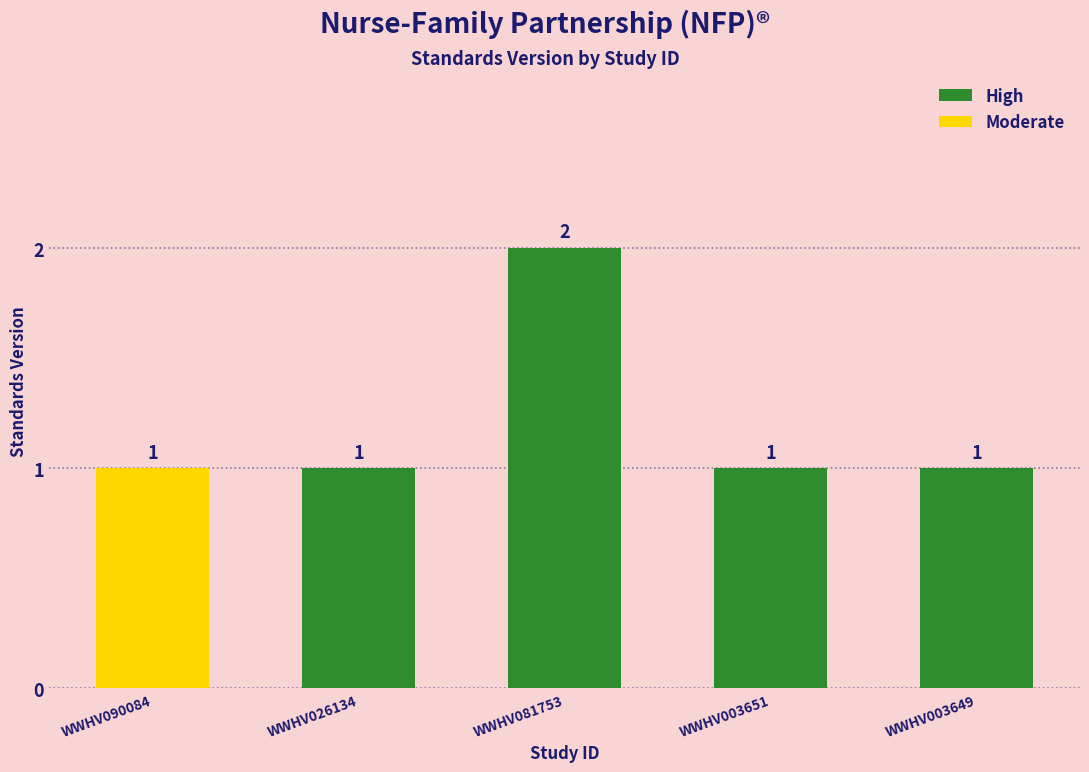

The chart shows a value of 2 at WWHV081753. True or false?

True